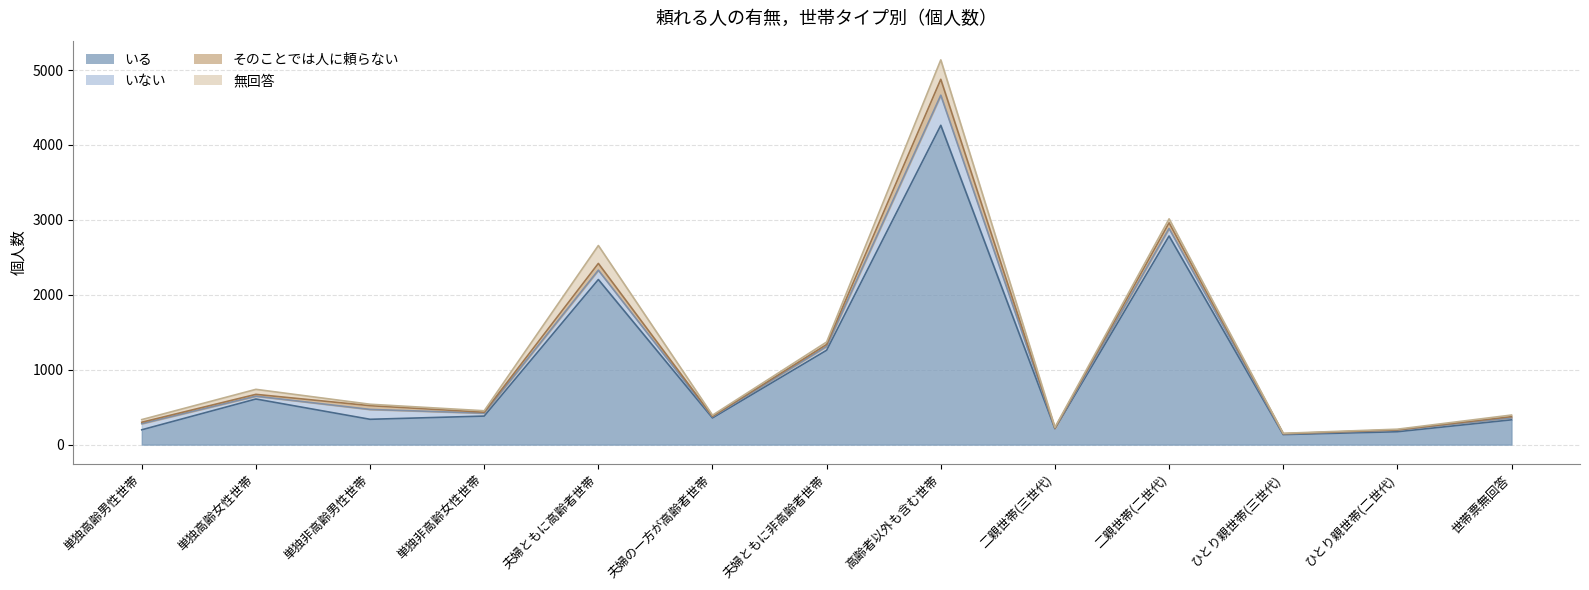

Which series has the largest range (max minus min)?

いる